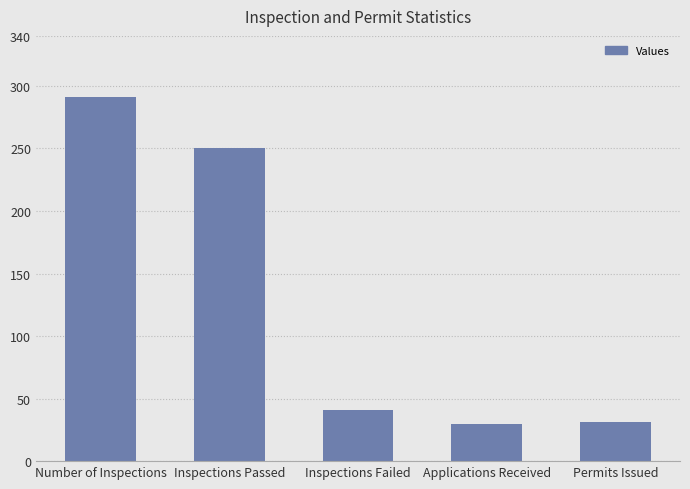

What is the ratio of the value at Permits Issued to the value at Number of Inspections?

0.1